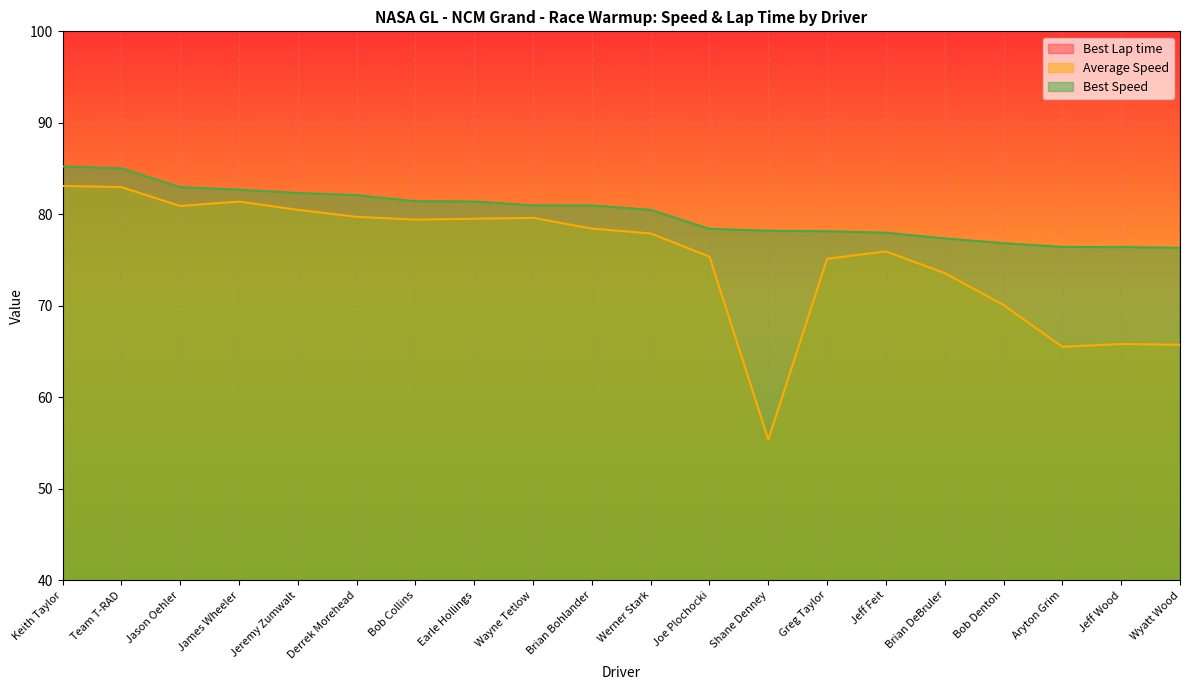

Which series has the widest spread of values?

Average Speed